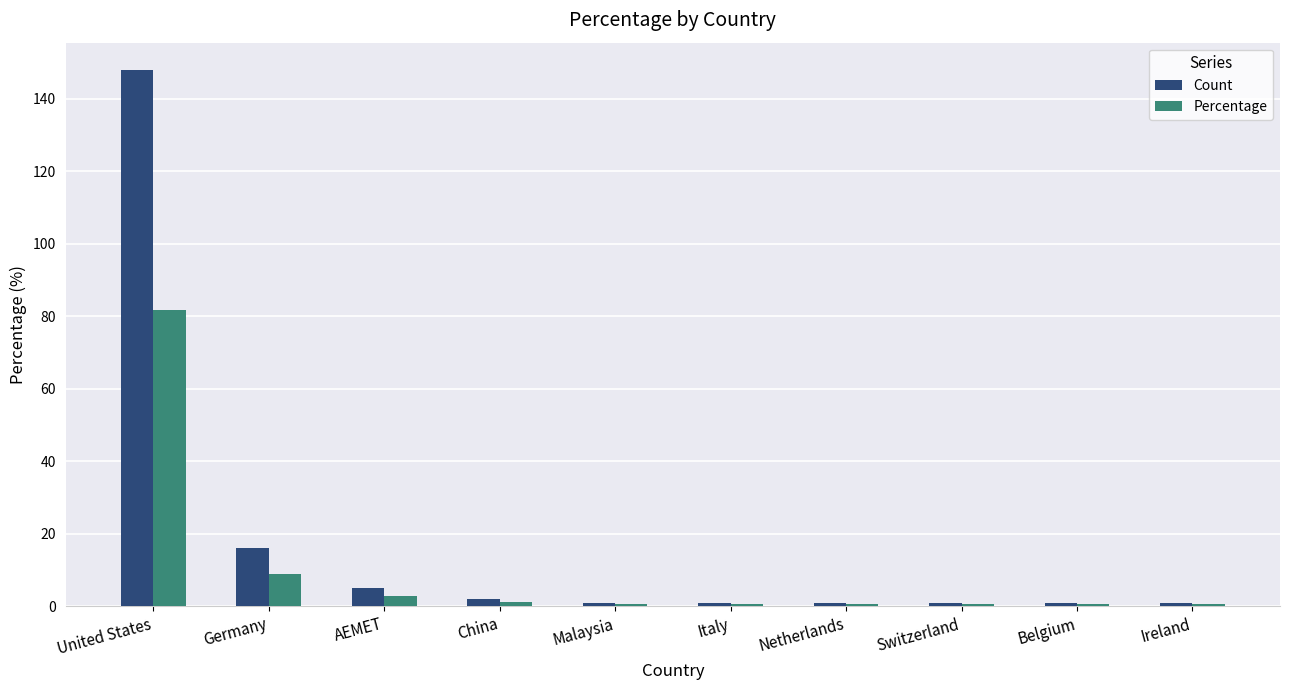

At how many categories does at least one series exceed 76?

1